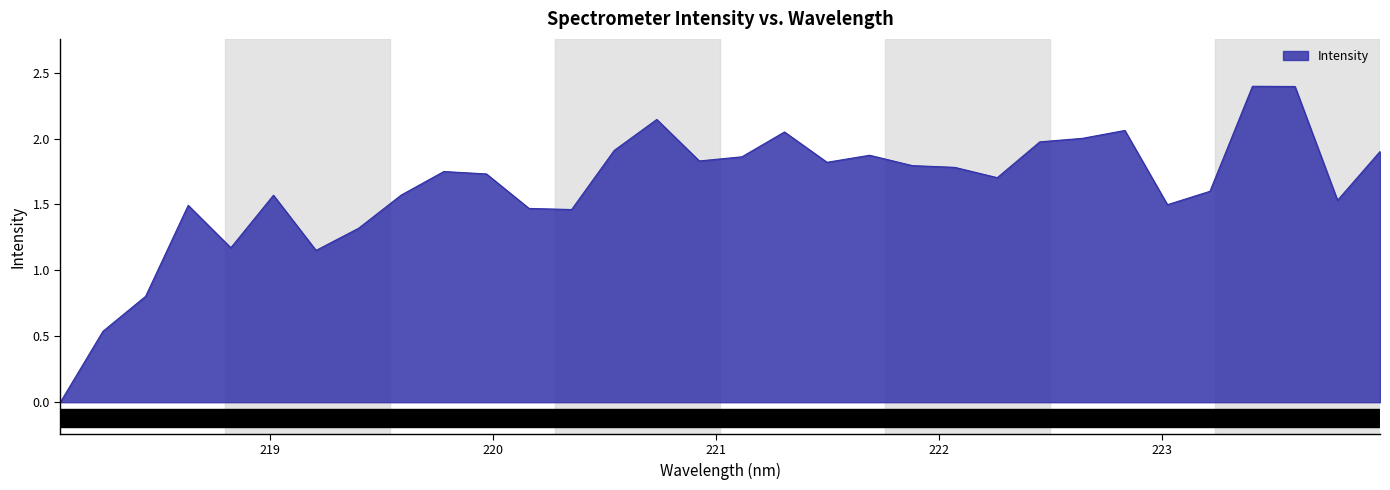

What is the greatest value displayed?

2.4